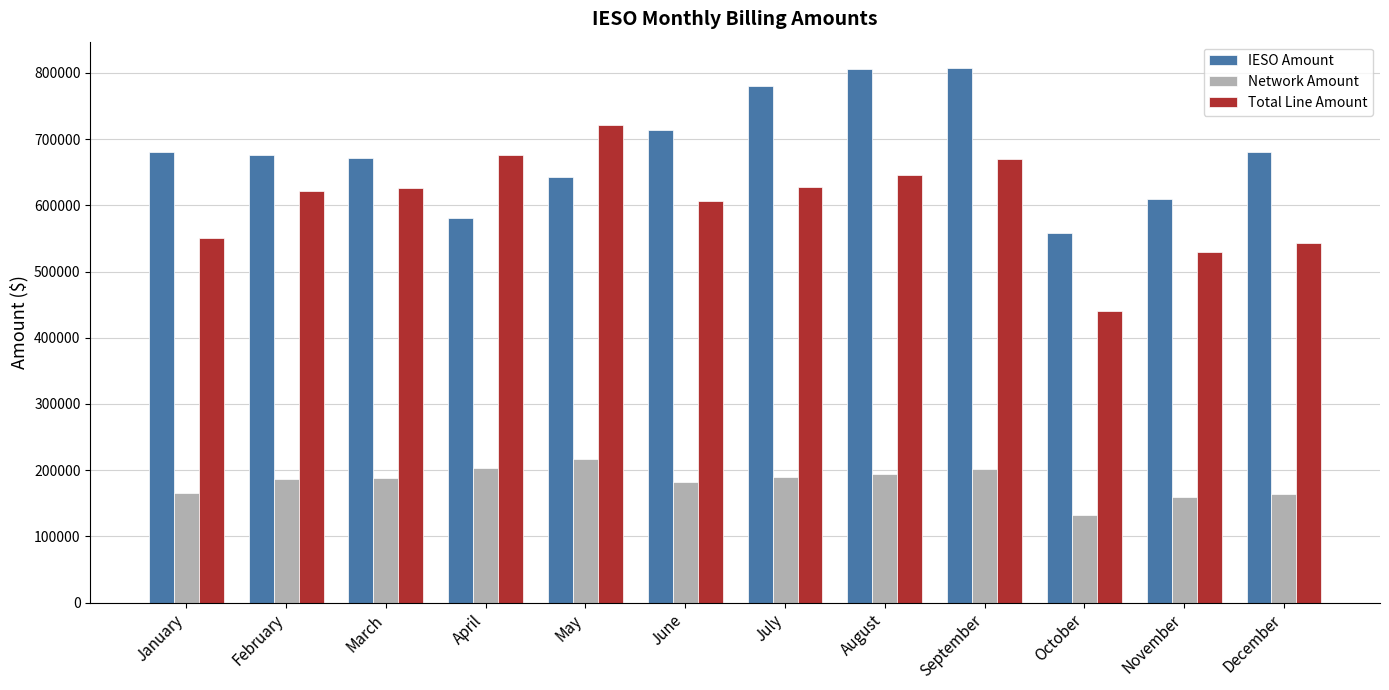

Rank the series by their maximum value, from highest to lowest.

IESO Amount, Total Line Amount, Network Amount